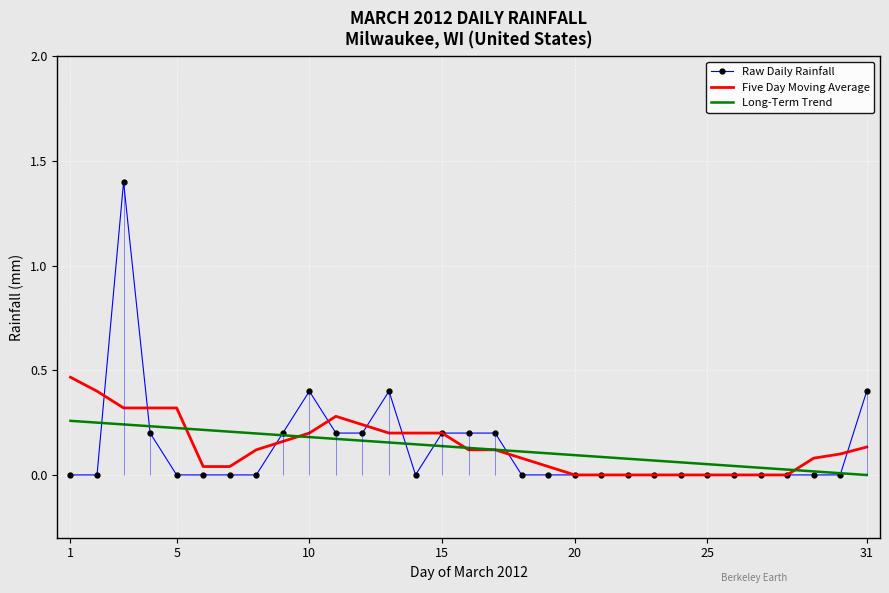

How many Raw Daily Rainfall values are between 0 and 1?

30